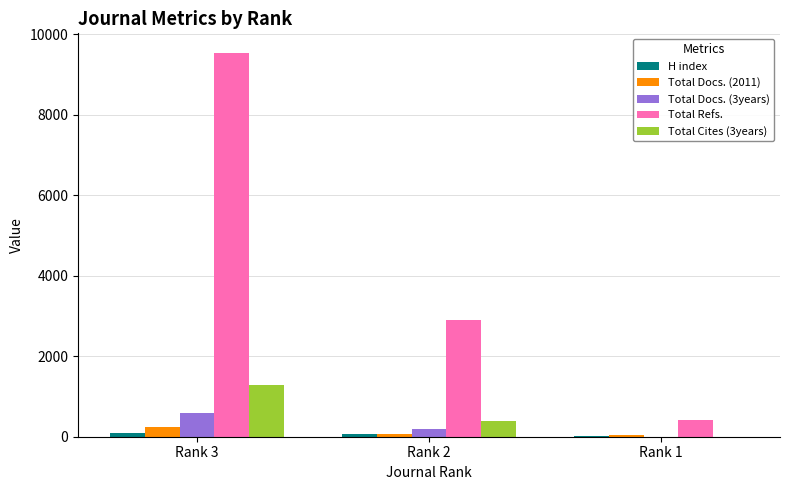

What is the maximum value for Total Refs.?

9549